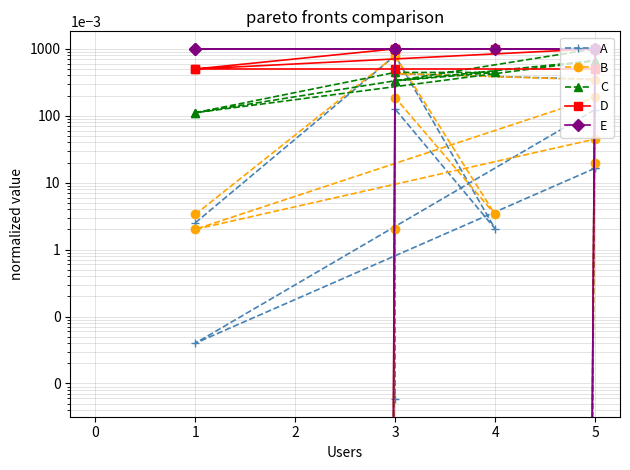

At which category does B reach its first local valley?

4